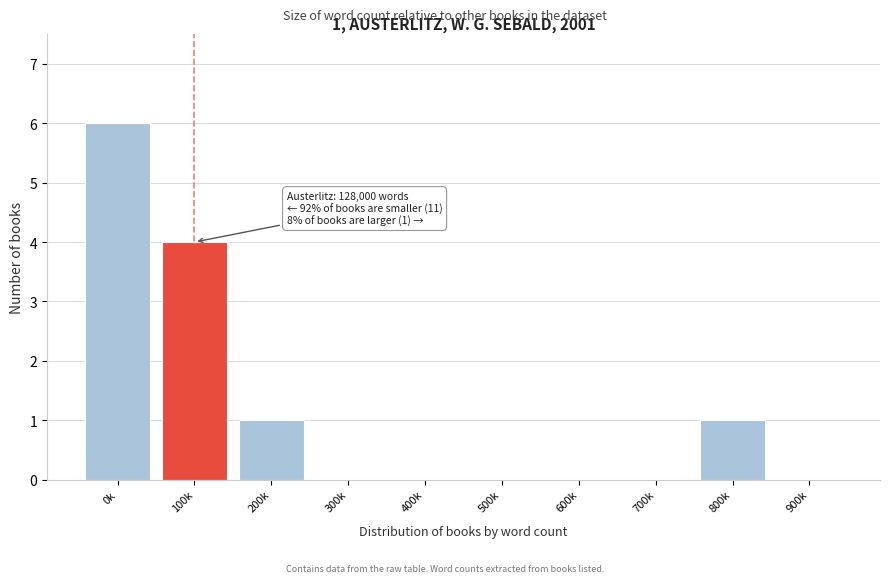

Reading right to left, transcribe all the data shown in this chart.

900k=0	800k=1	700k=0	600k=0	500k=0	400k=0	300k=0	200k=1	100k=4	0k=6